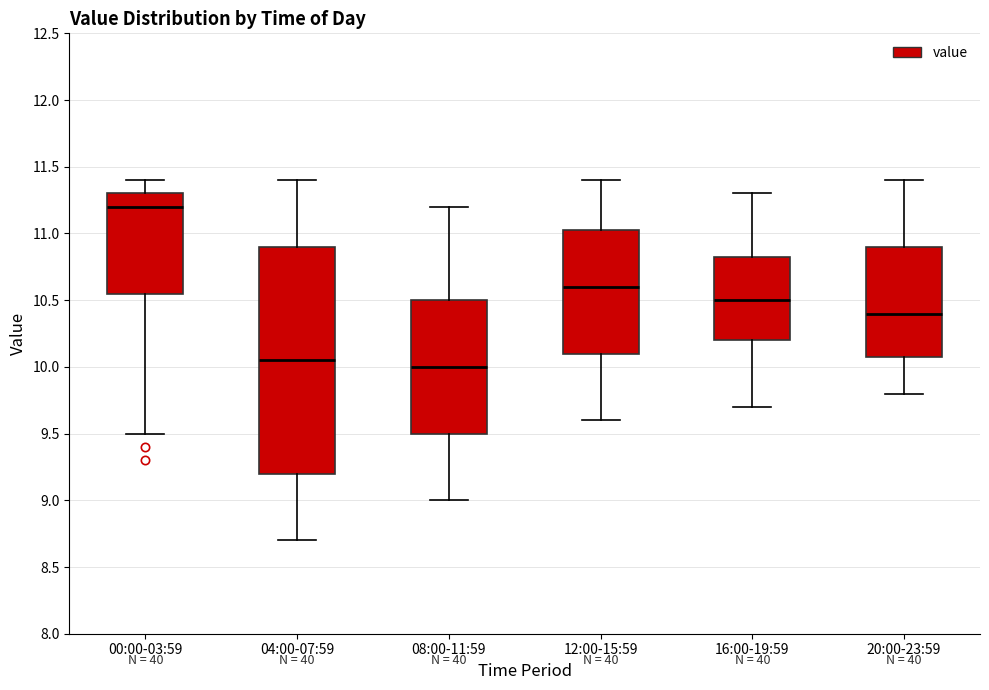

Reading left to right, read every box against the y-axis: the position of its median line, the range the box covers, and the ends of its whiskers. The values are not printed on the chart, so give them approximately, as read against the axis.

00:00-03:59: median 11.20, box 10.55 to 11.30, whiskers 9.50 to 11.40
04:00-07:59: median 10.05, box 9.20 to 10.90, whiskers 8.70 to 11.40
08:00-11:59: median 10.00, box 9.50 to 10.50, whiskers 9.00 to 11.20
12:00-15:59: median 10.60, box 10.10 to 11.05, whiskers 9.60 to 11.40
16:00-19:59: median 10.50, box 10.20 to 10.85, whiskers 9.70 to 11.30
20:00-23:59: median 10.40, box 10.10 to 10.90, whiskers 9.80 to 11.40